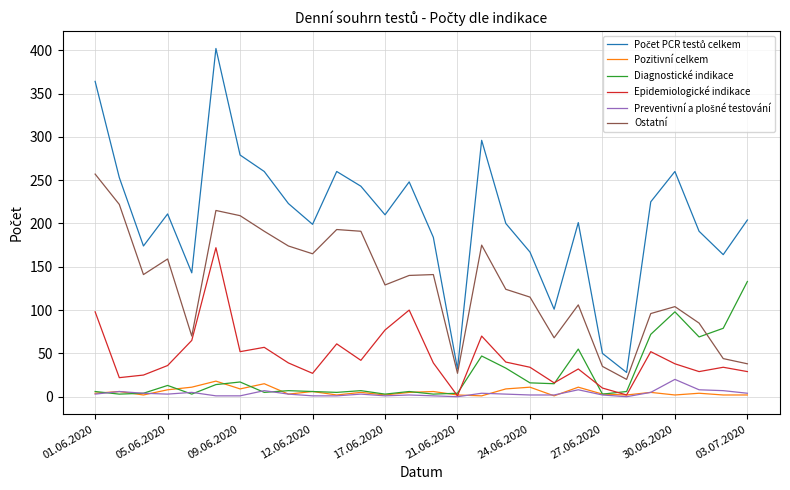

How many lines are shown in the chart?

6